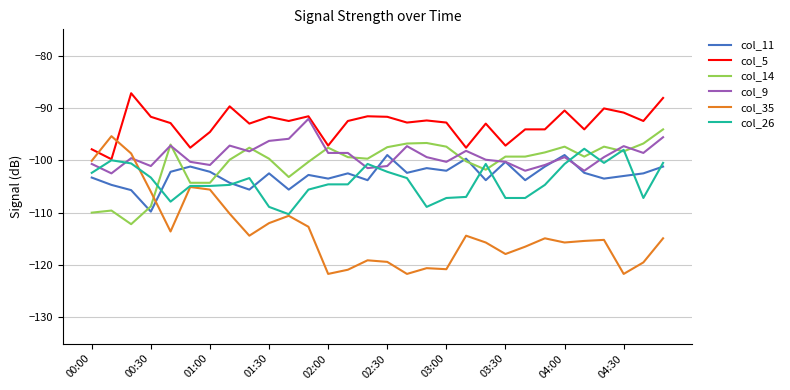

What is the difference between the second highest and minimum values in the col_9 series?

6.9